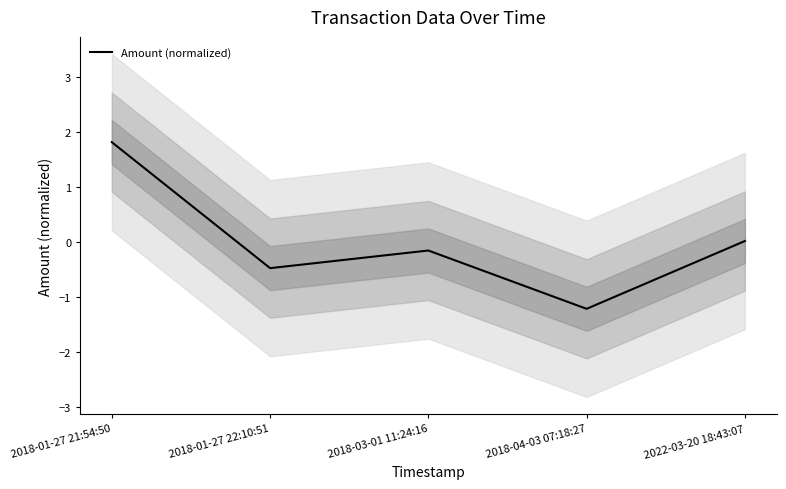

How many negative values are there?

3